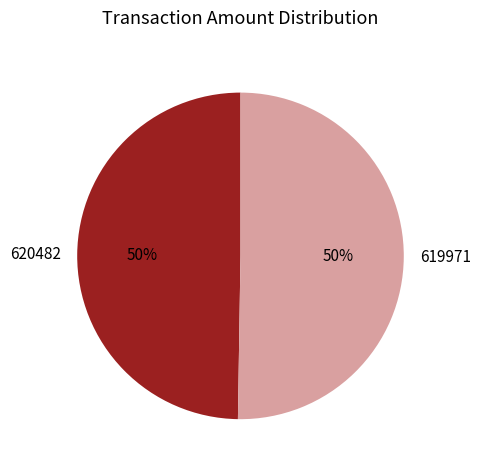

Is the sum of 619971 and 620482 greater than half?

Yes